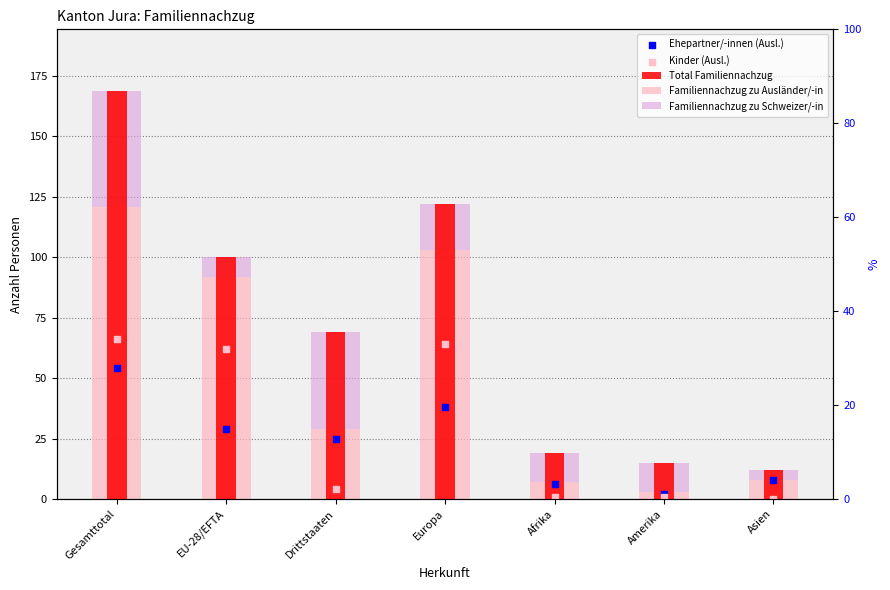

Which series contains the lowest Y value?

Kinder (Ausl.)